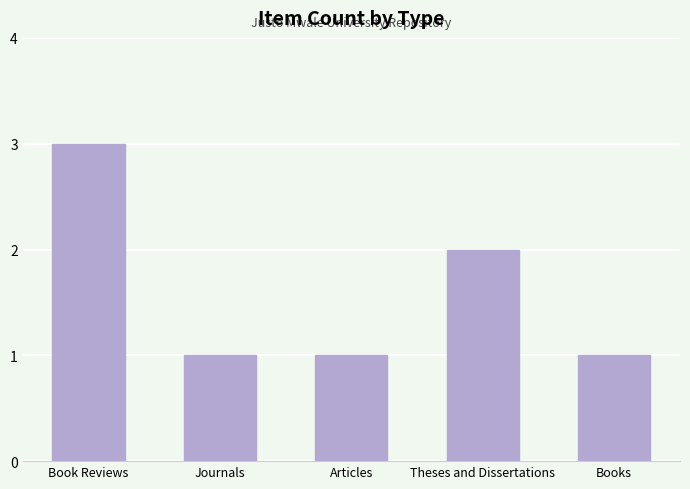

How many series are shown in this chart?

1